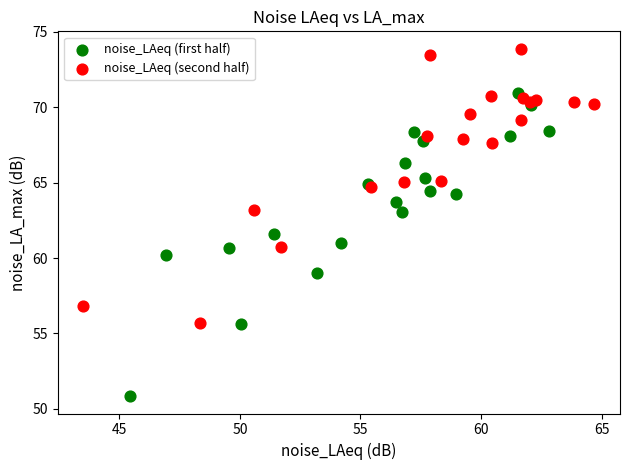

Which series contains the highest Y value?

noise_LAeq (second half)